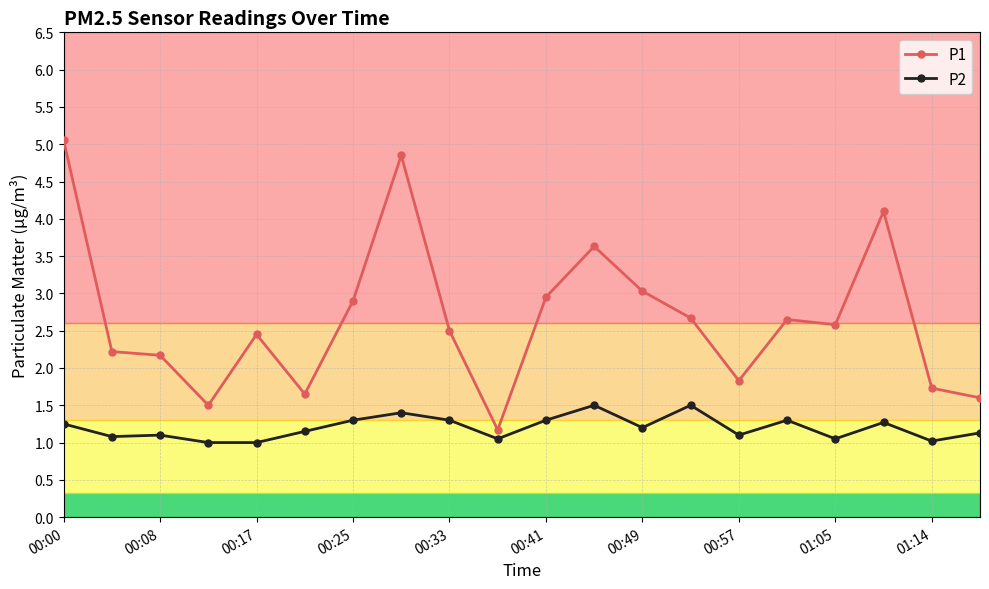

What is the sum of all P2 values?

24.0